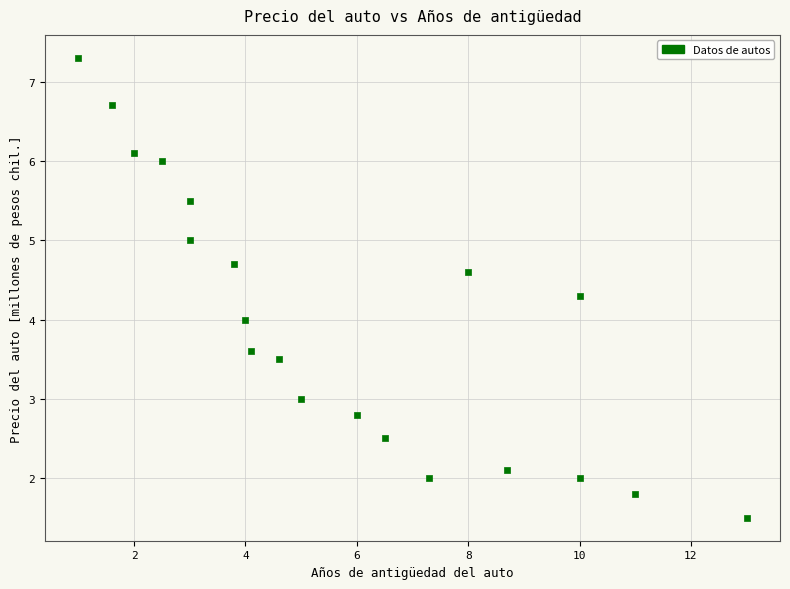

What is the range of X values (max minus min)?

12.0